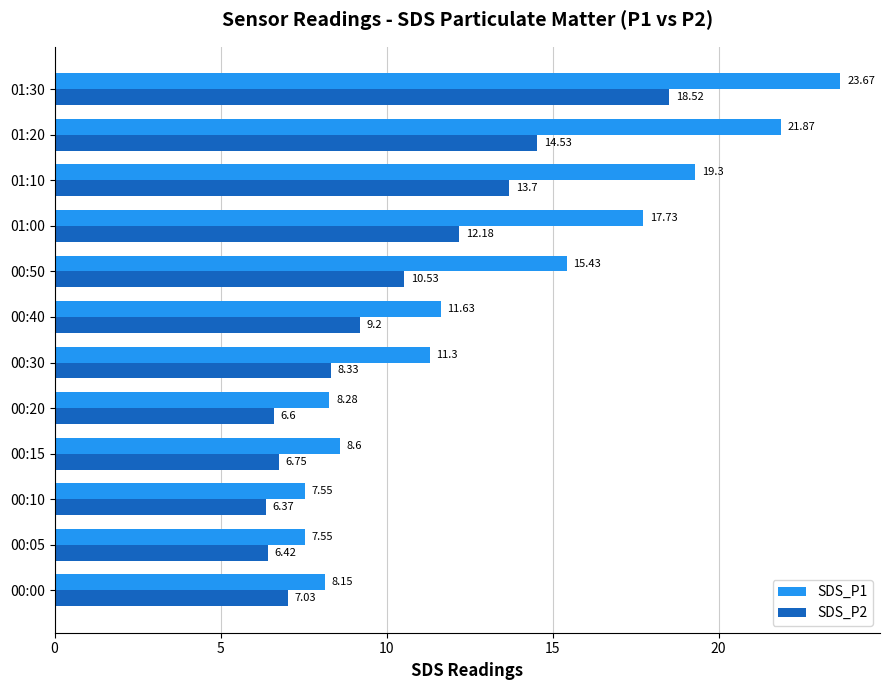

What is the difference between the second highest and second lowest values in the SDS_P1 series?

14.3